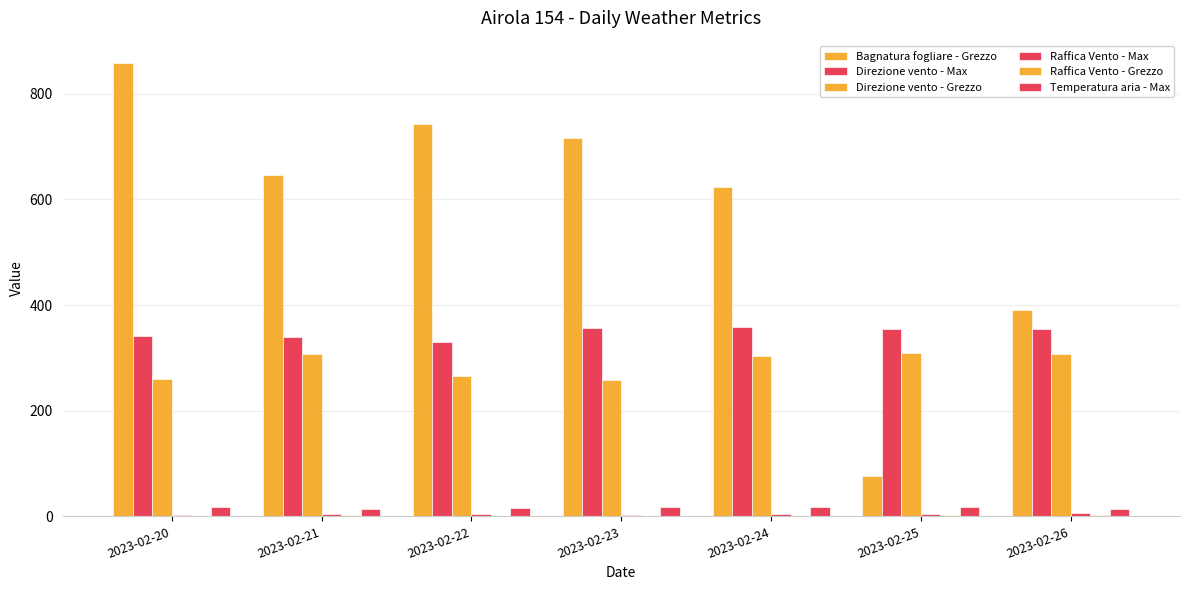

Which has a higher value, 2023-02-26 or 2023-02-22?

2023-02-22